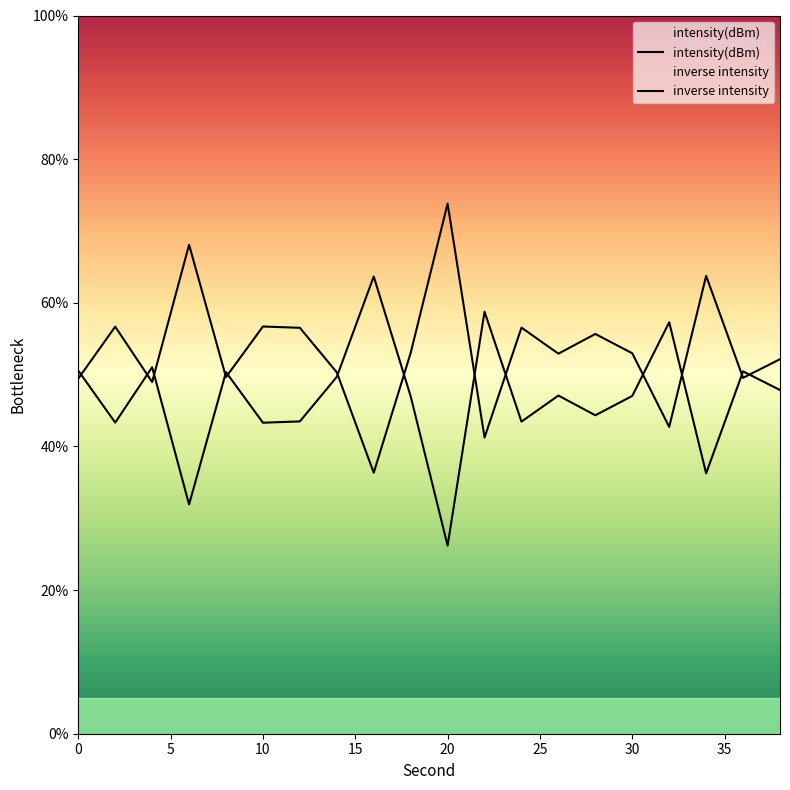

What is the sum of the intensity(dBm) values at 10 and 35?

99.3